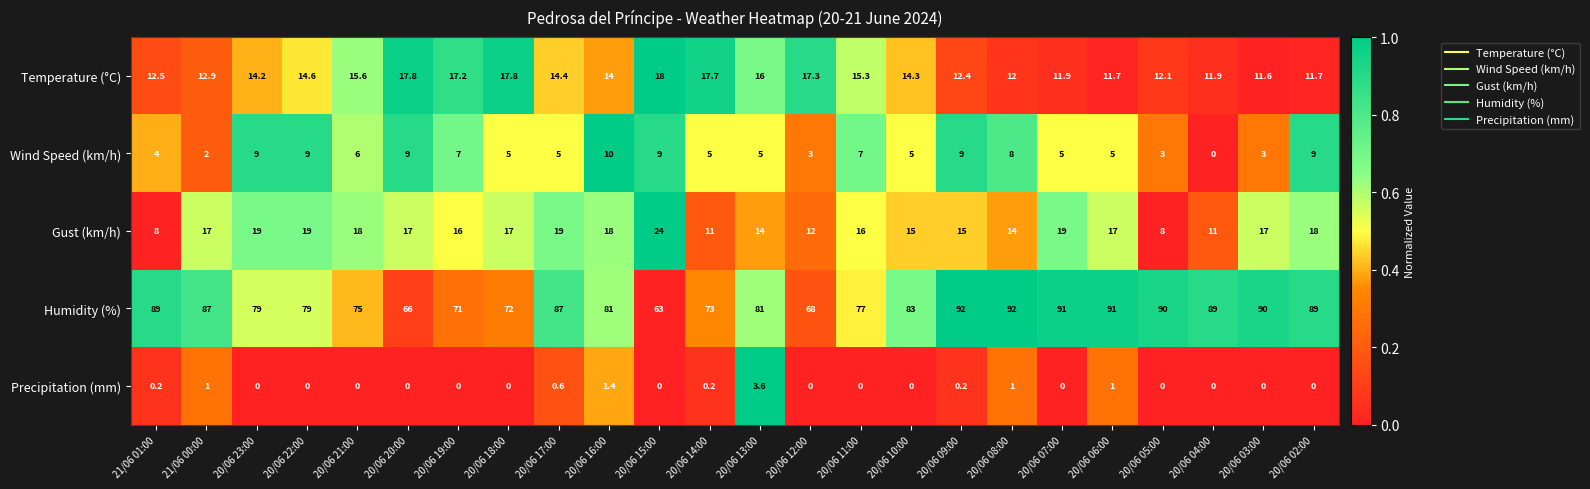

What is the maximum value shown in the chart?

92.0